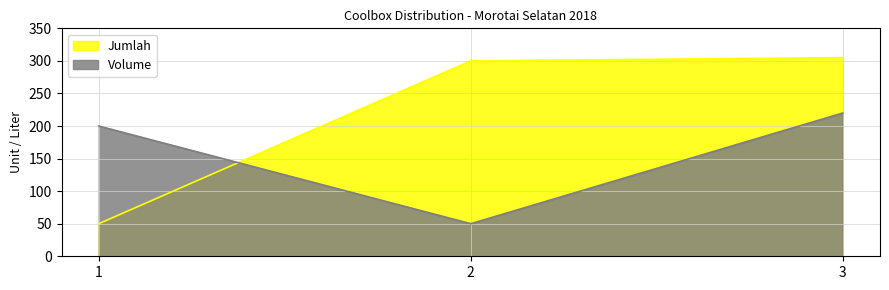

At which label does Volume first exceed 200?

3